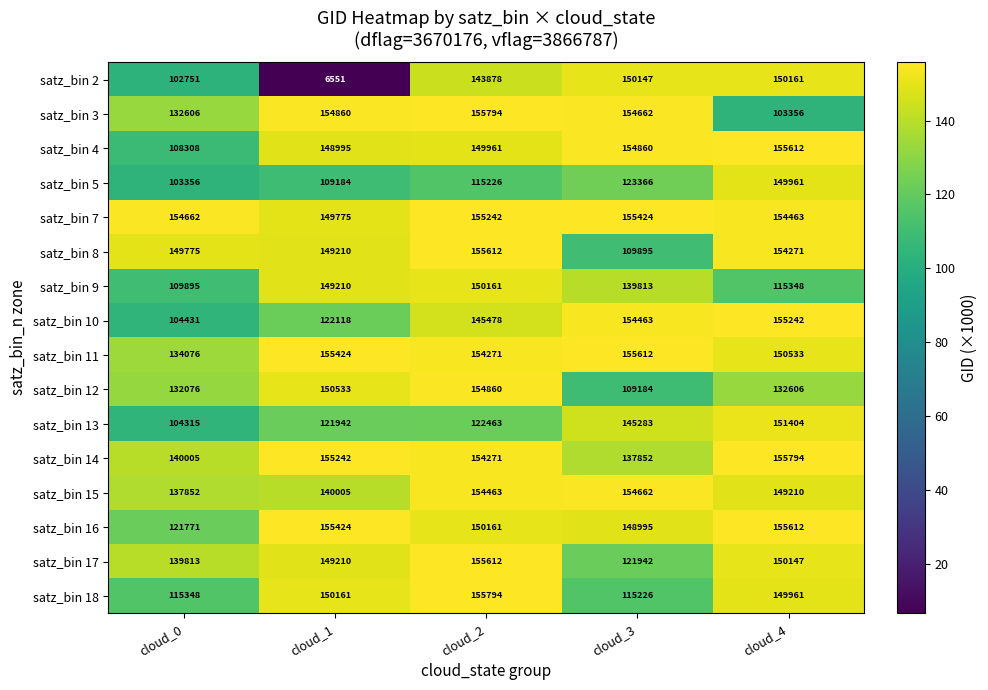

Rank the categories by satz_bin 4 value from highest to lowest.

cloud_4, cloud_3, cloud_2, cloud_1, cloud_0